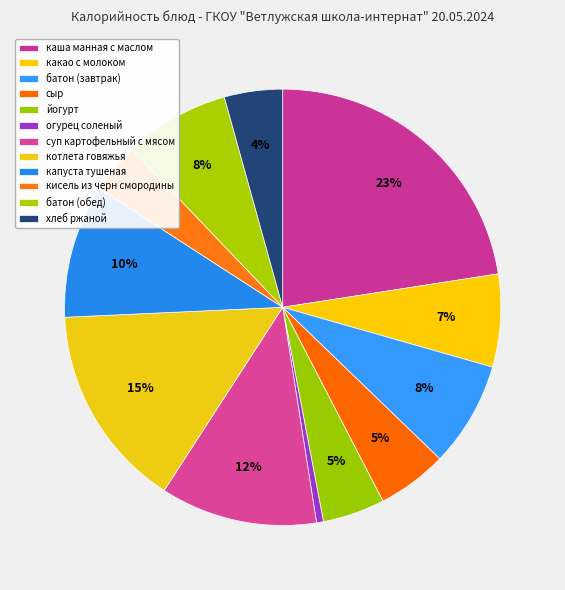

How many segments does this pie chart have?

12